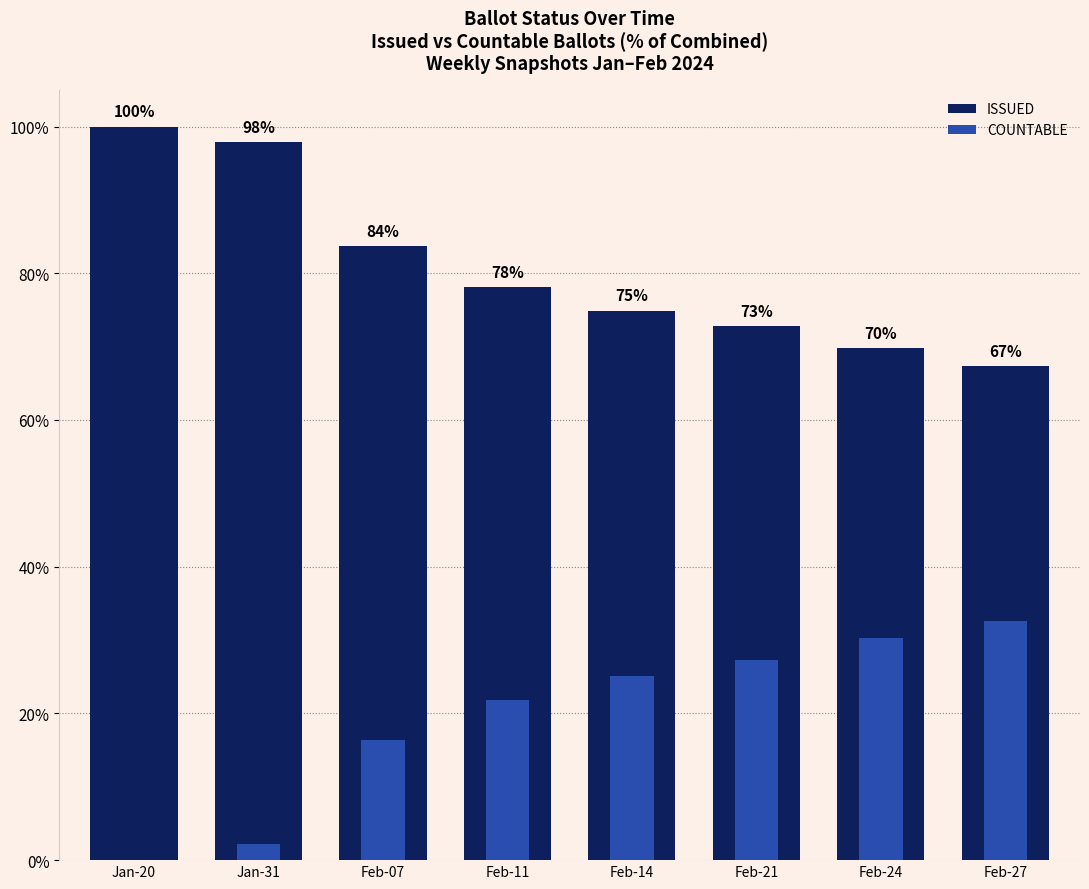

The value of ISSUED at Feb-21 is 72.8. True or false?

True